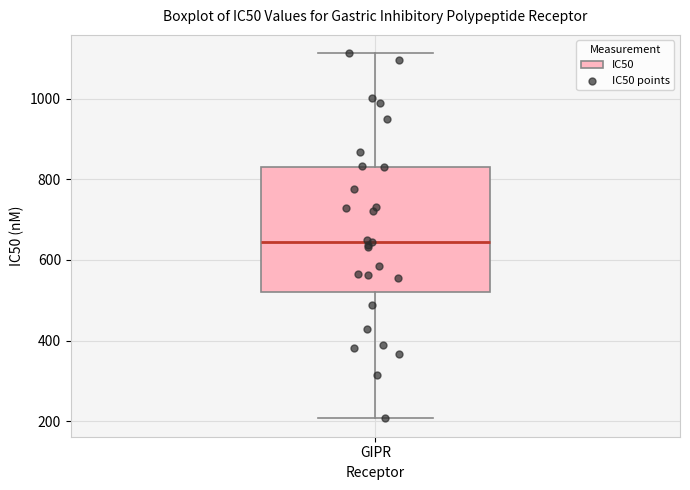

Where does the upper whisker of the box for GIPR end on the y-axis? The values are not printed on the chart, so give them approximately, as read against the axis.

1120